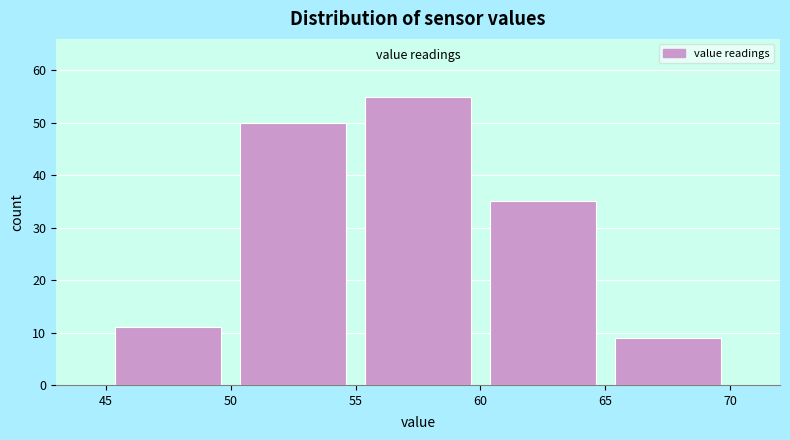

How tall is the bar that spans 50 to 55 on the x-axis? The values are not printed on the chart, so give them approximately, as read against the axis.

50